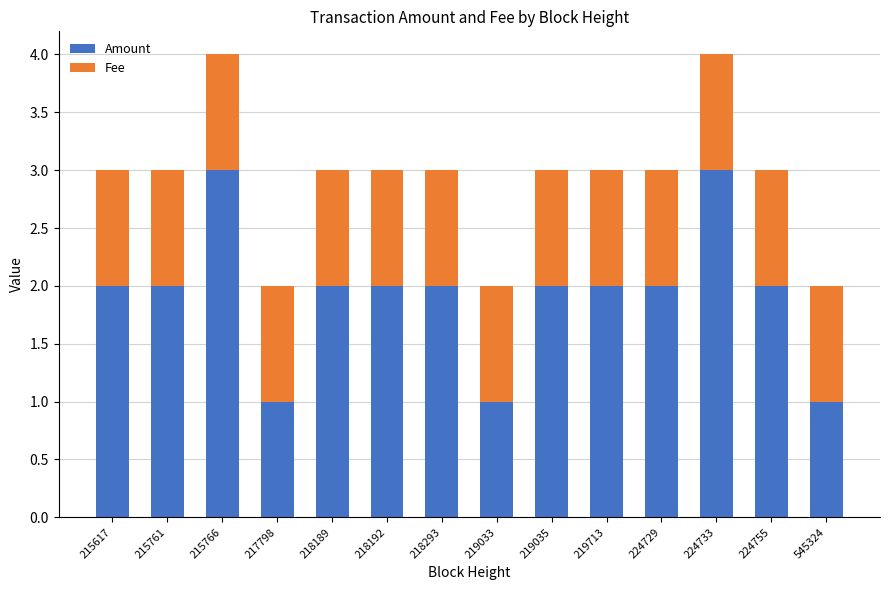

What is the total value across all series at 224755?

3